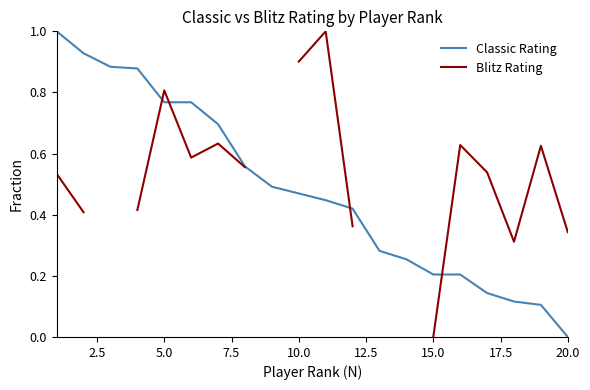

True or false: Blitz Rating has a value of 0.2 at 0.0.

False